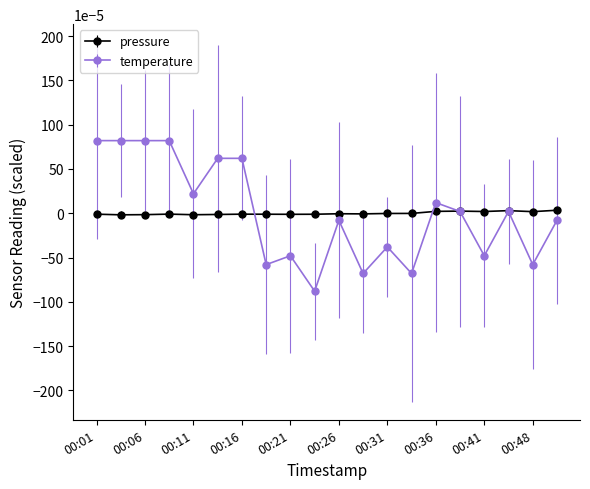

List the series in order of their peak value, lowest first.

pressure, temperature